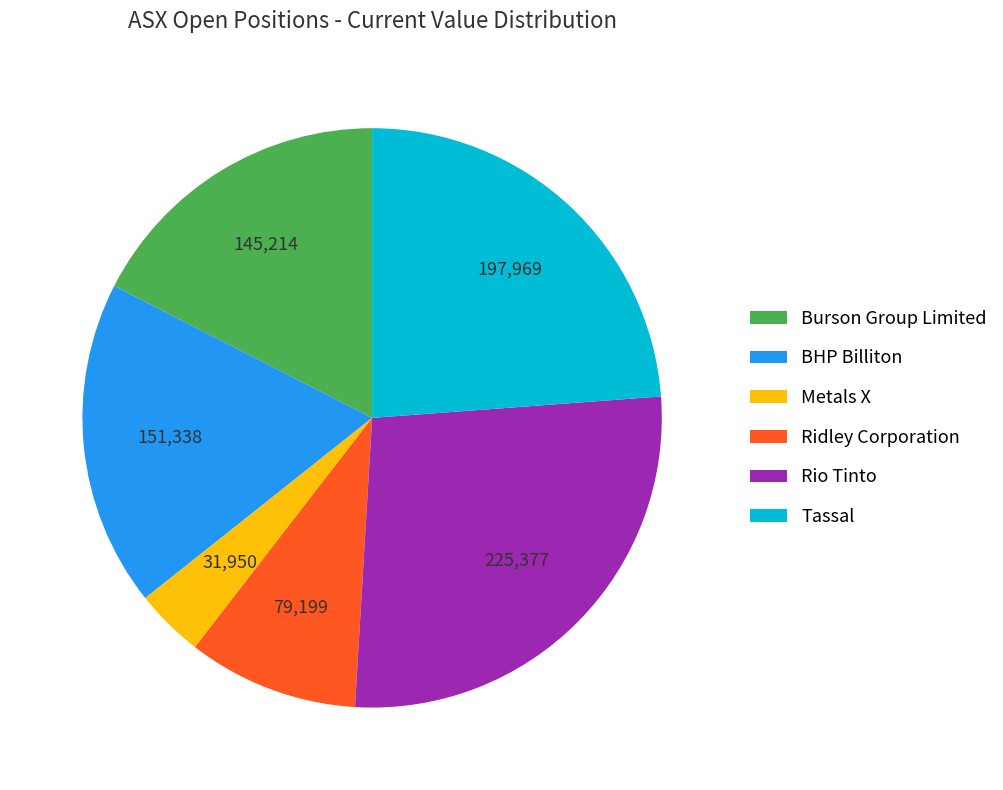

What is the smallest slice in the pie chart?

Metals X